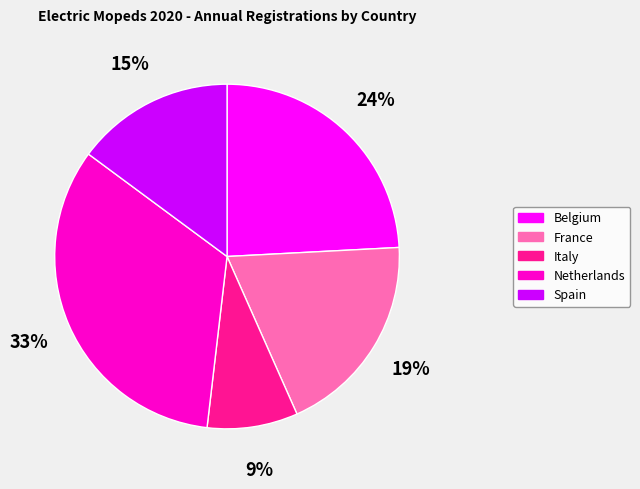

To the nearest percent, what is the average slice percentage?

20%